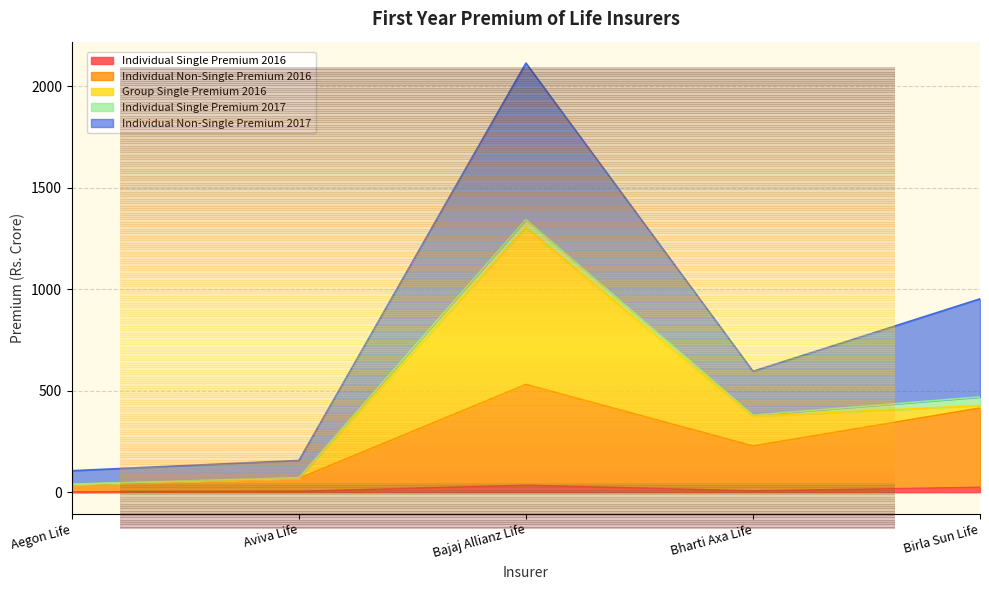

What is the difference between the Individual Non-Single Premium 2017 values at Bajaj Allianz Life and Bharti Axa Life?

1518.0